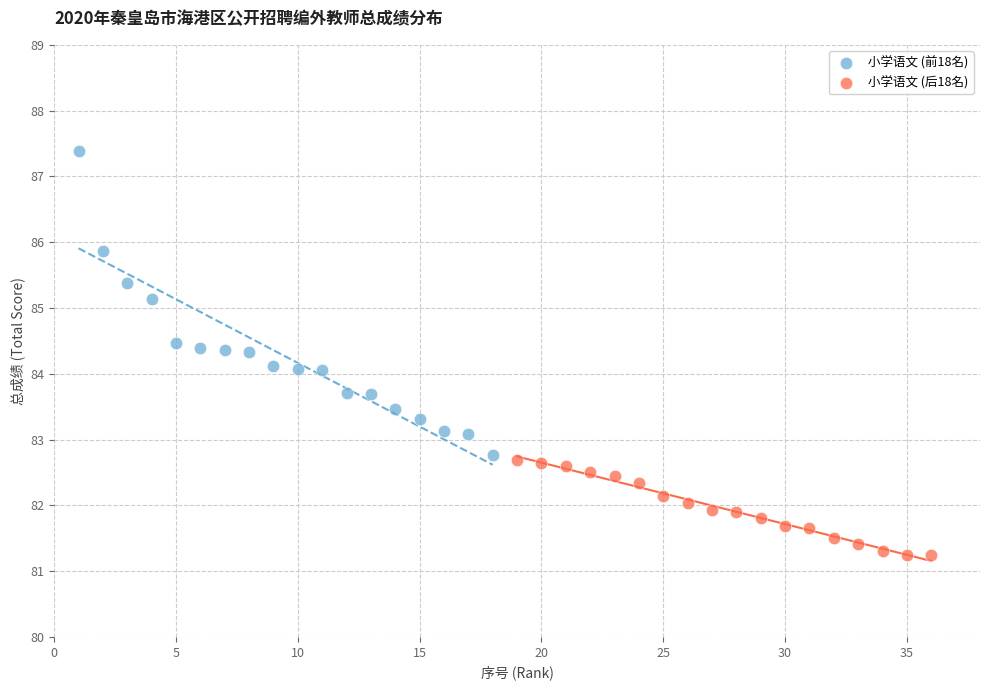

Which series has the largest Y range (max minus min)?

小学语文 (前18名)